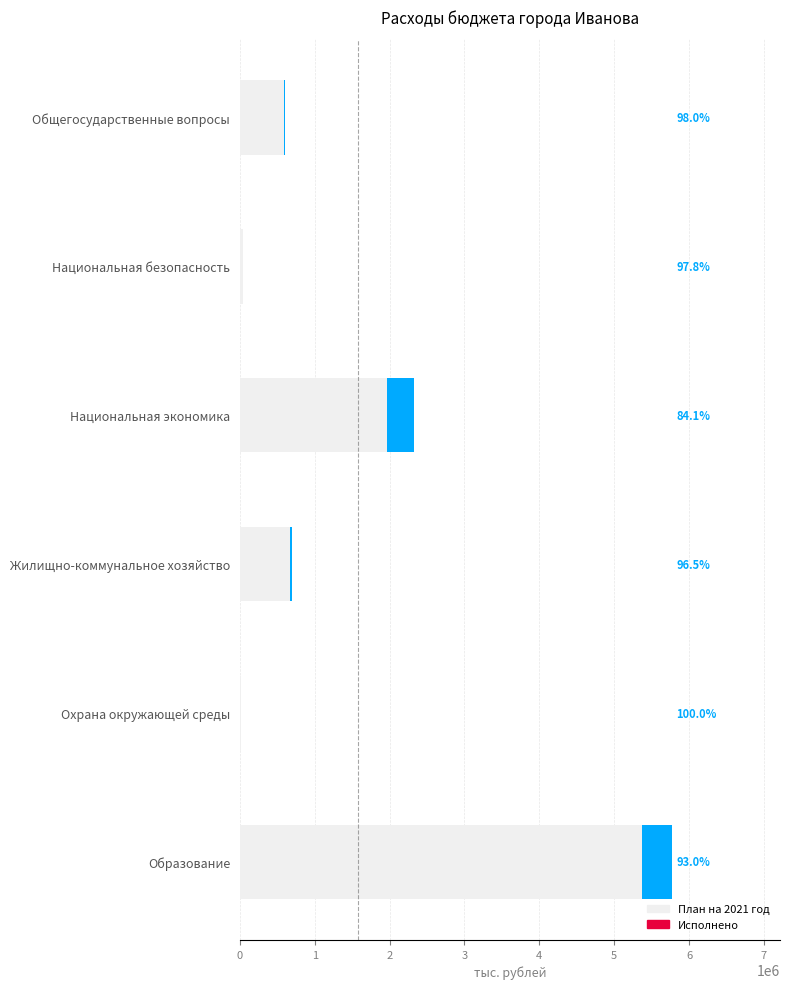

What is the value of the Исполнено bar at the 6th from the left?

401526.3